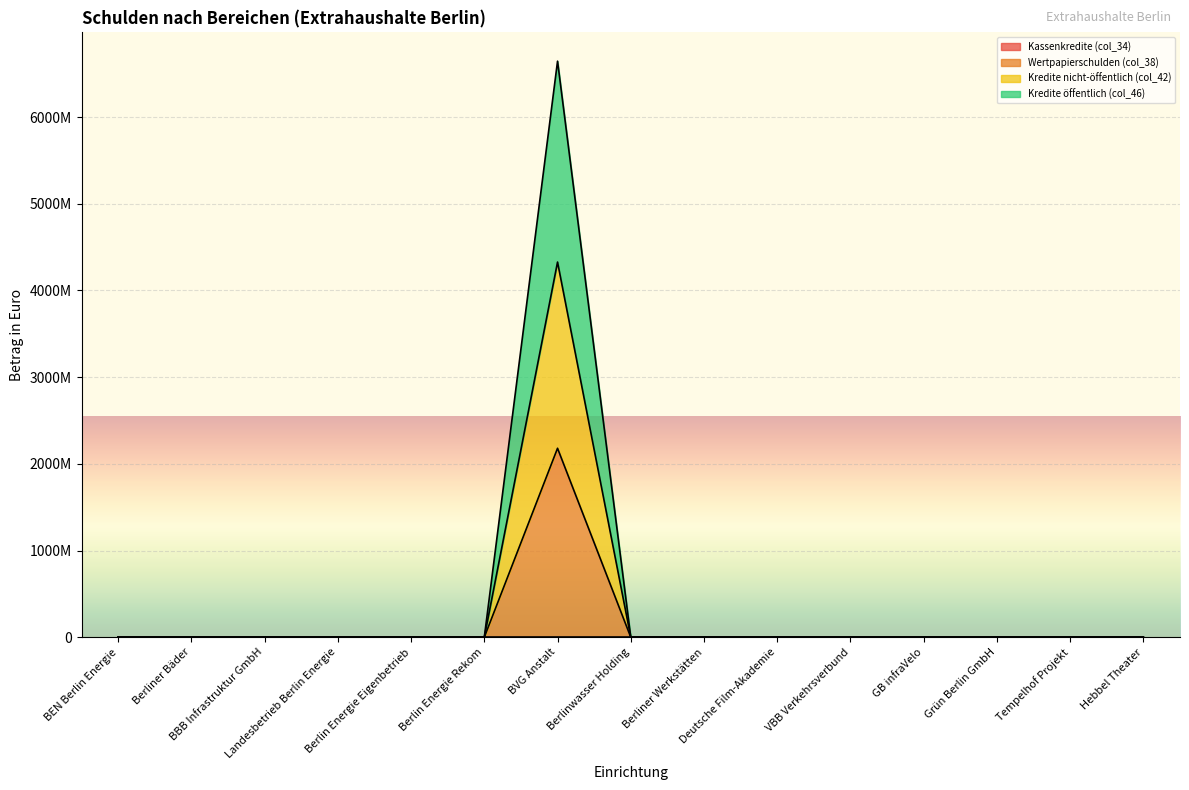

At which label does Kredite nicht-öffentlich (col_42) reach its minimum?

BEN Berlin Energie